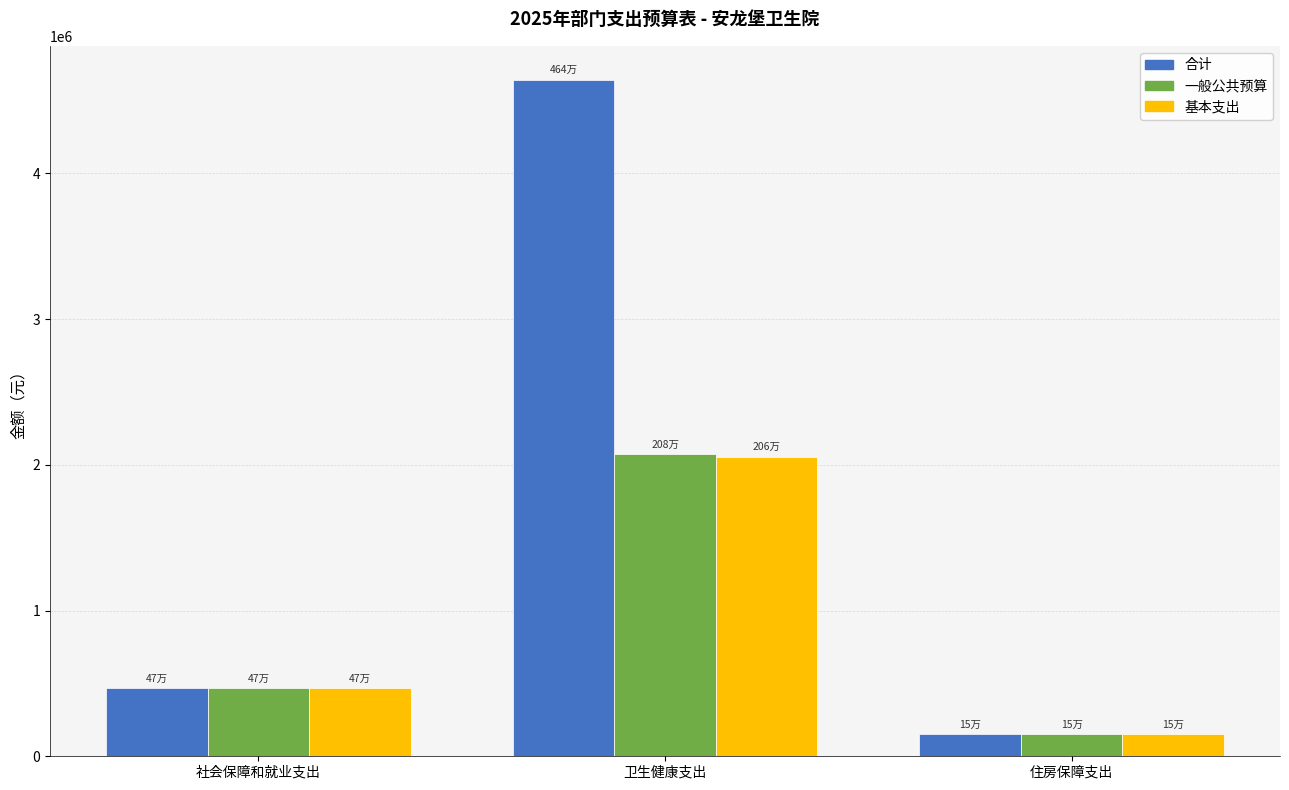

What is the sum of the 合计 values at 住房保障支出 and 卫生健康支出?

4794427.2